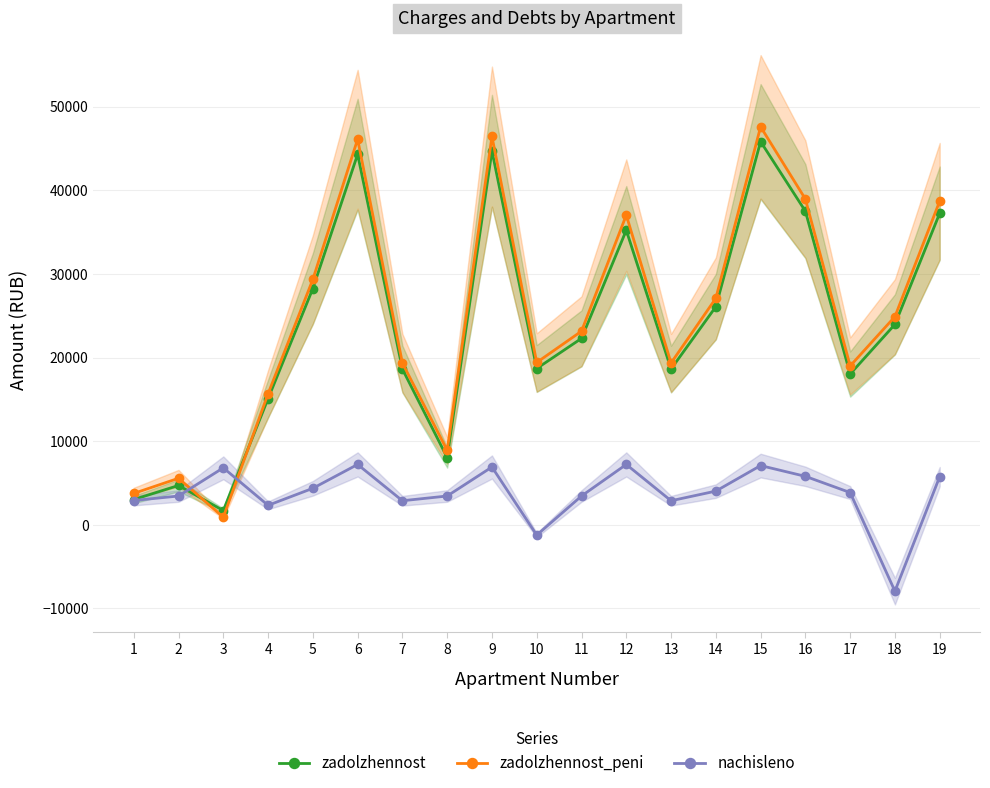

Is this an area chart (filled region under the line)?

No